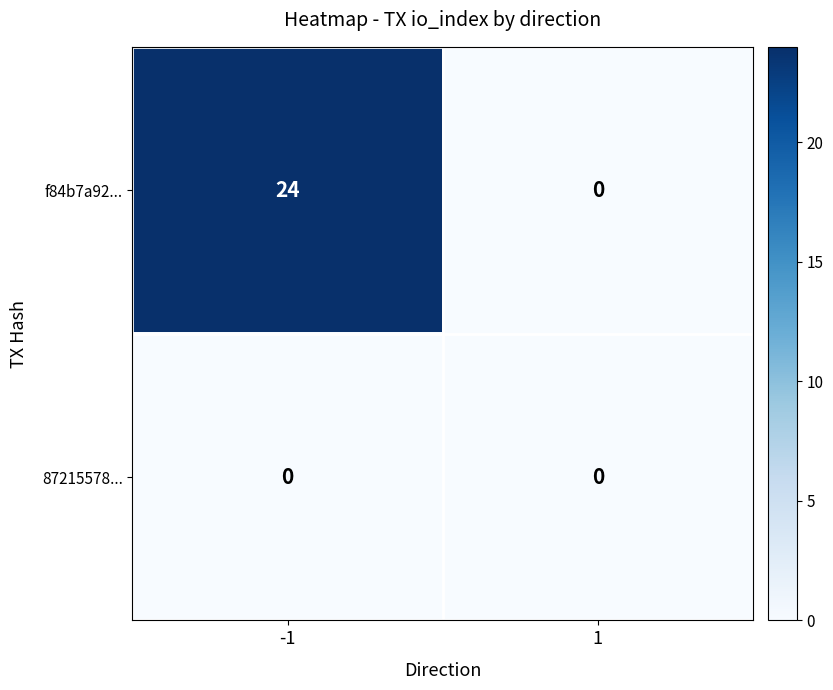

Count the number of data series in this chart.

2